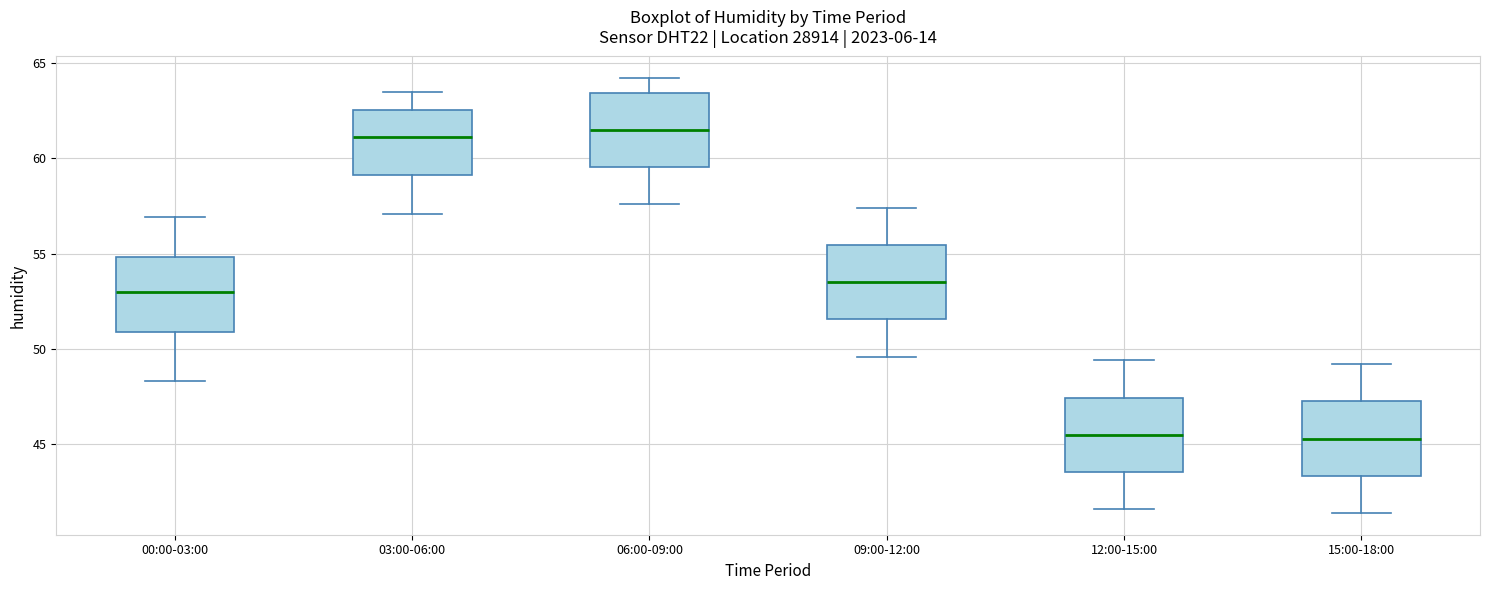

Reading left to right, read every box against the y-axis: the position of its median line, the range the box covers, and the ends of its whiskers. The values are not printed on the chart, so give them approximately, as read against the axis.

00:00-03:00: median 53.0, box 51.0 to 55.0, whiskers 48.5 to 57.0
03:00-06:00: median 61.0, box 59.0 to 62.5, whiskers 57.0 to 63.5
06:00-09:00: median 61.5, box 59.5 to 63.5, whiskers 57.5 to 64.0
09:00-12:00: median 53.5, box 51.5 to 55.5, whiskers 49.5 to 57.5
12:00-15:00: median 45.5, box 43.5 to 47.5, whiskers 41.5 to 49.5
15:00-18:00: median 45.5, box 43.5 to 47.5, whiskers 41.5 to 49.0